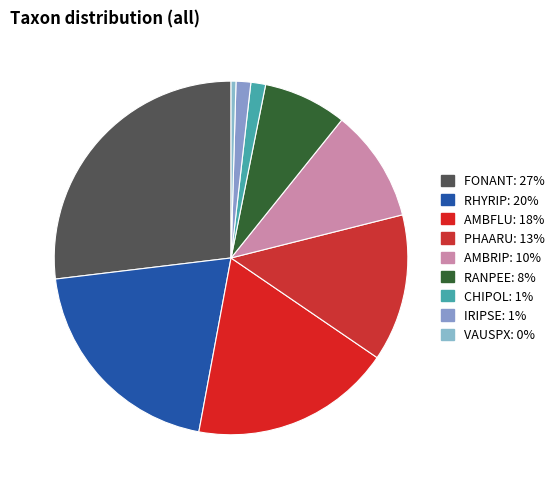

To the nearest percent, what is the difference between the largest and smallest slice percentages?

26%